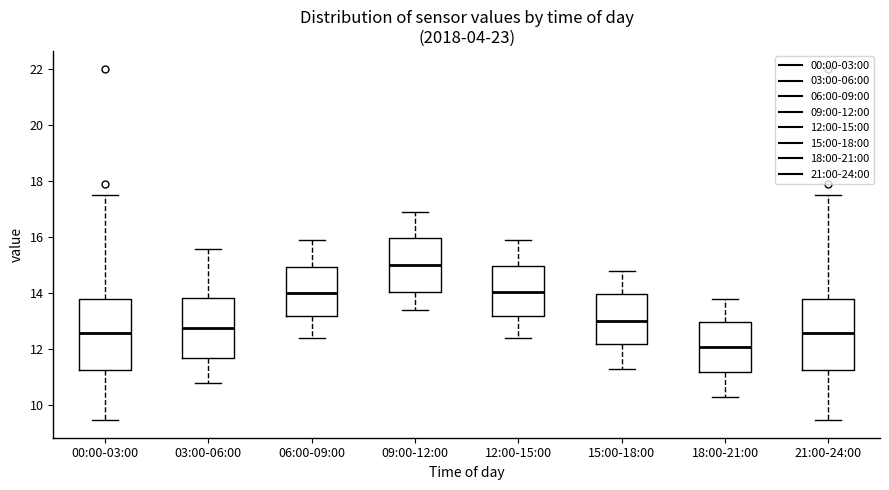

Reading left to right, transcribe this box plot: for each box, give where its median line is, the range the box spans, and where its two whiskers end, as read against the y-axis. The values are not printed on the chart, so give them approximately, as read against the axis.

00:00-03:00: median 12.6, box 11.2 to 13.8, whiskers 9.4 to 17.6
03:00-06:00: median 12.8, box 11.6 to 13.8, whiskers 10.8 to 15.6
06:00-09:00: median 14.0, box 13.2 to 15.0, whiskers 12.4 to 16.0
09:00-12:00: median 15.0, box 14.0 to 16.0, whiskers 13.4 to 17.0
12:00-15:00: median 14.0, box 13.2 to 15.0, whiskers 12.4 to 16.0
15:00-18:00: median 13.0, box 12.2 to 14.0, whiskers 11.4 to 14.8
18:00-21:00: median 12.2, box 11.2 to 13.0, whiskers 10.4 to 13.8
21:00-24:00: median 12.6, box 11.2 to 13.8, whiskers 9.4 to 17.6